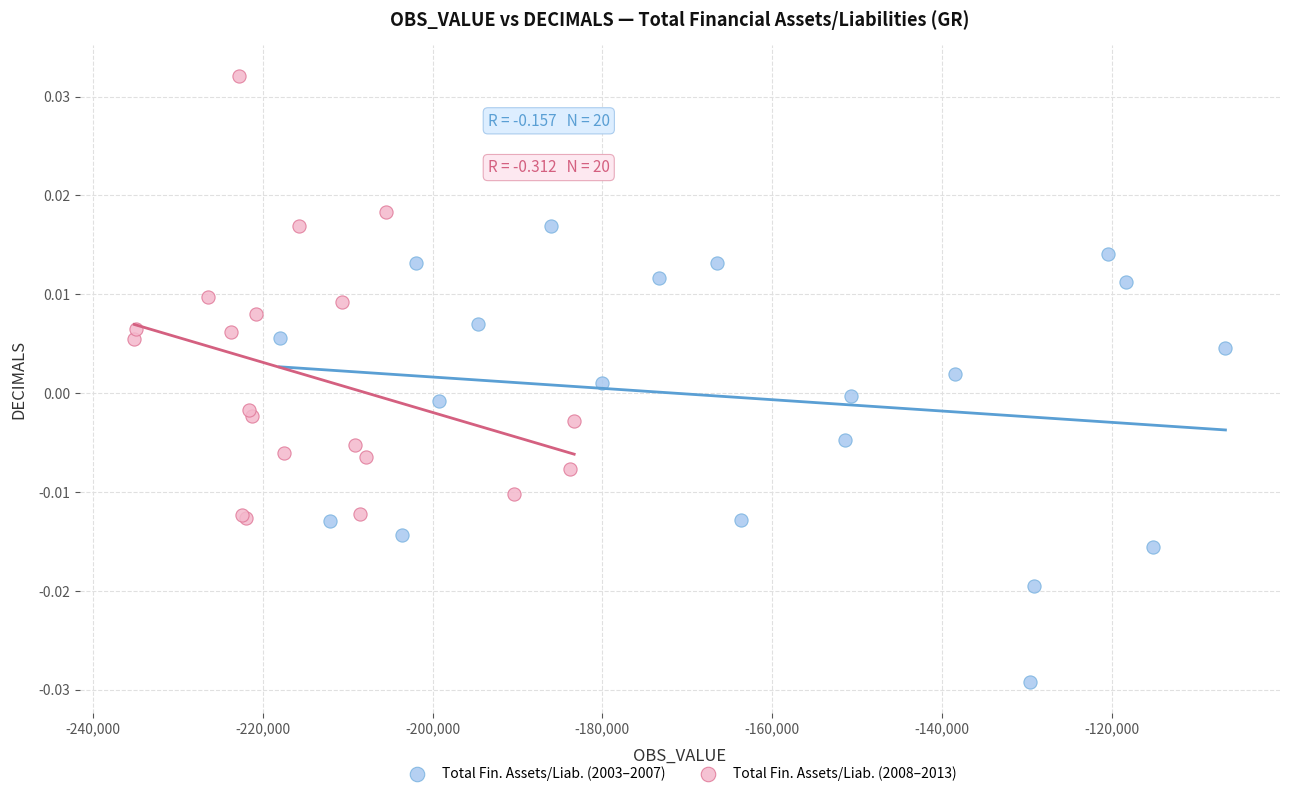

Which series has the largest Y range (max minus min)?

Total Fin. Assets/Liab. (2003–2007)